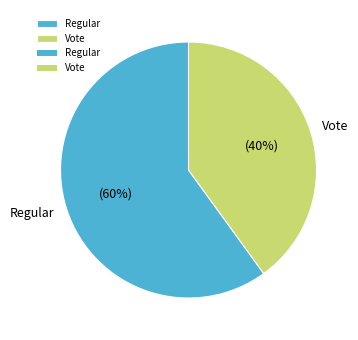

Which slice is the smallest?

Vote